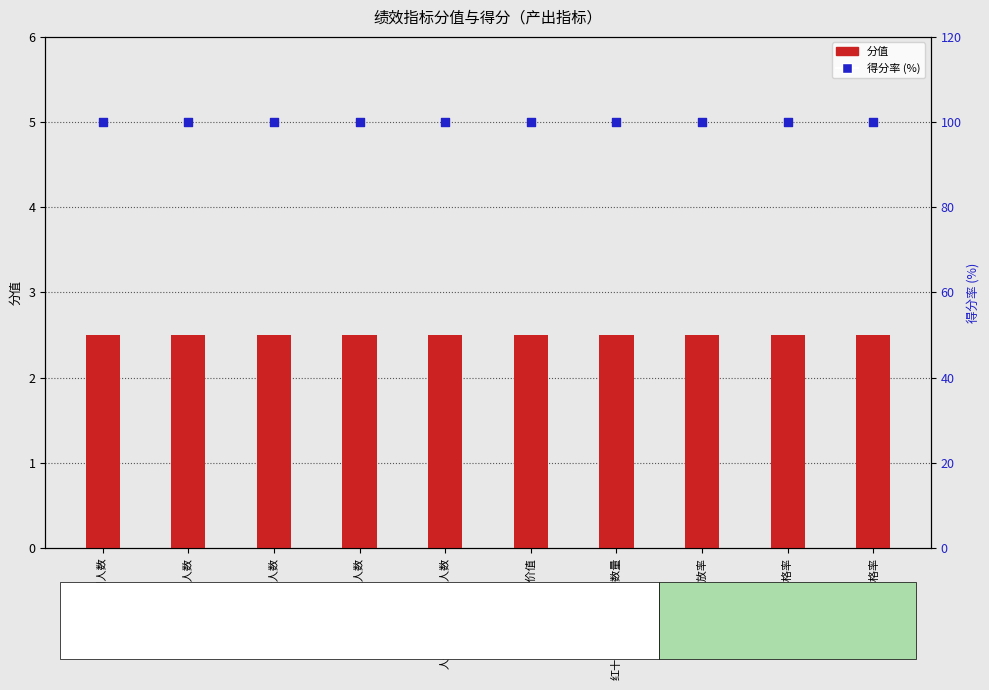

Which series reaches the minimum Y coordinate?

分值